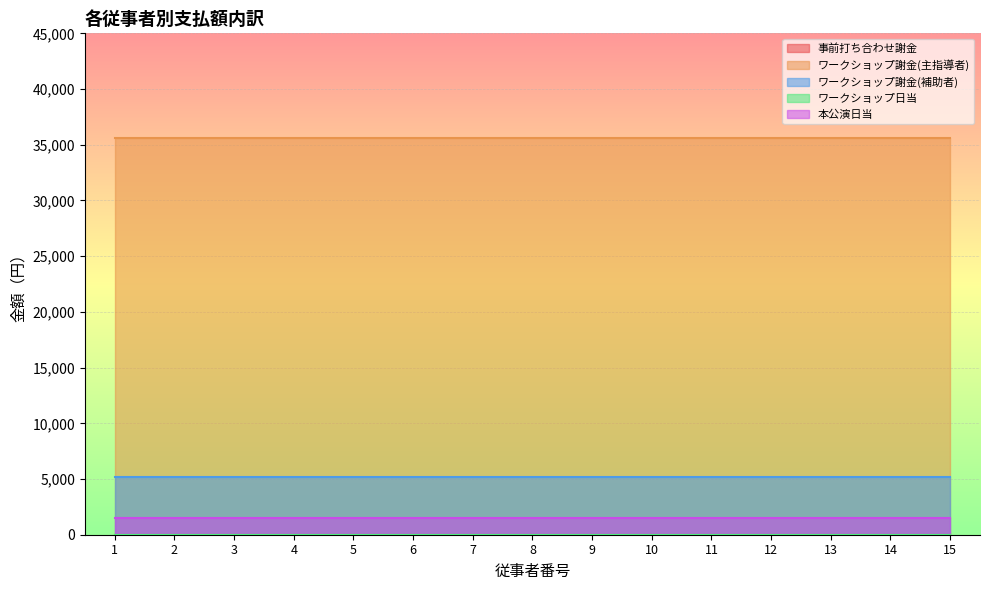

Which series has the largest total across all categories?

ワークショップ謝金(主指導者)